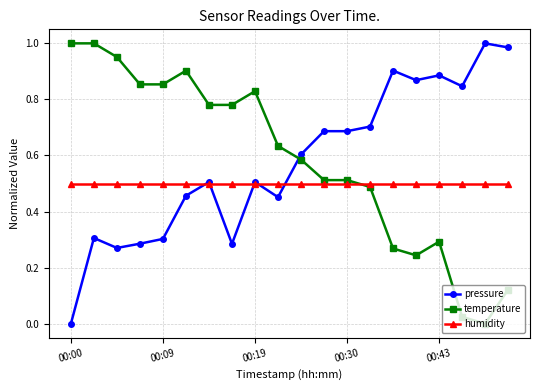

How many times do temperature and humidity cross each other?

1